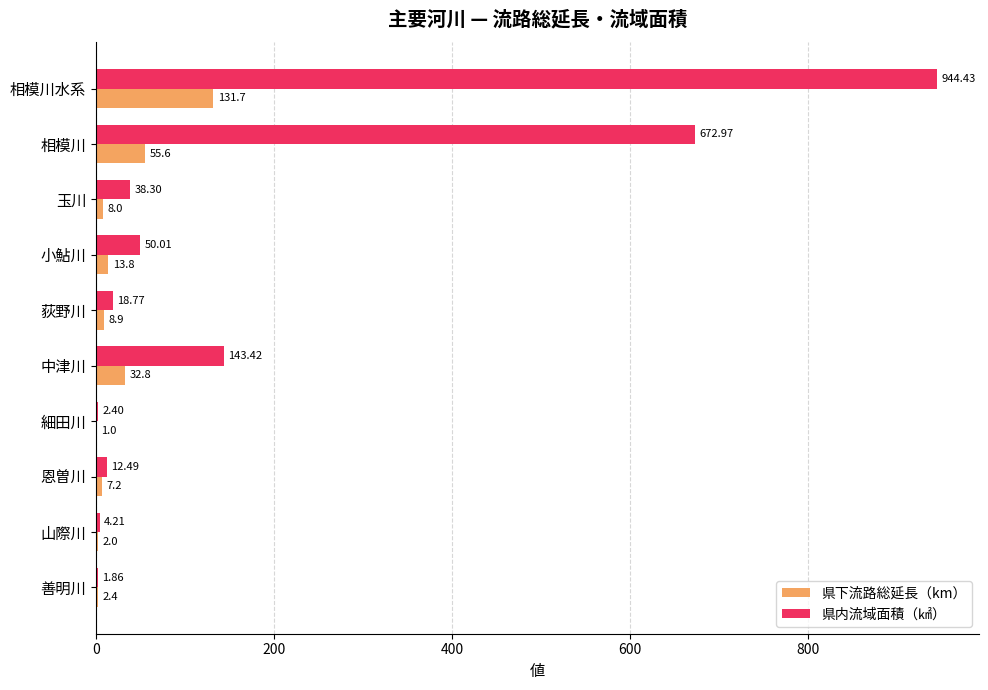

Which series has the widest spread of values?

県内流域面積（㎢）